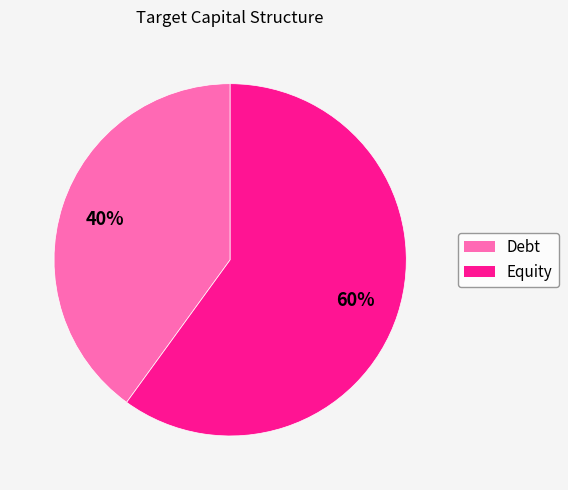

True or false: Debt accounts for 40% of the total.

True